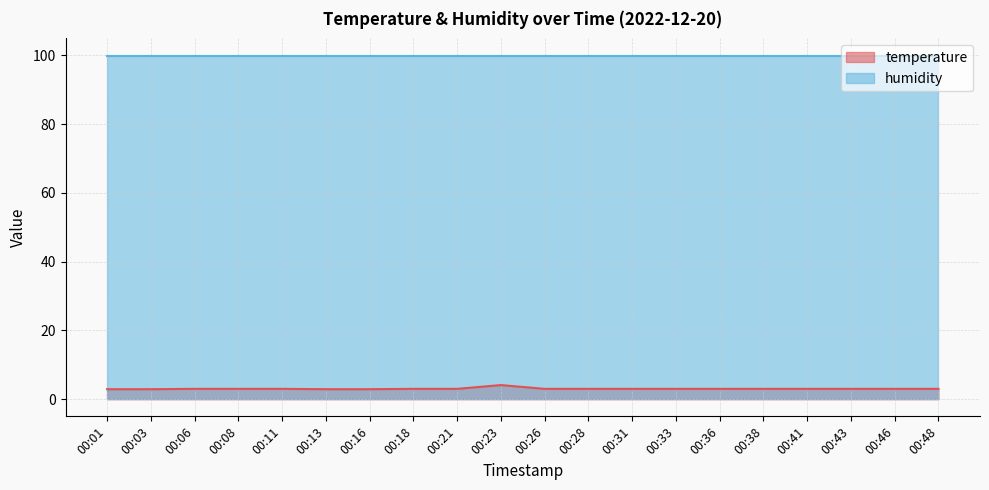

Count the number of data series in this chart.

2